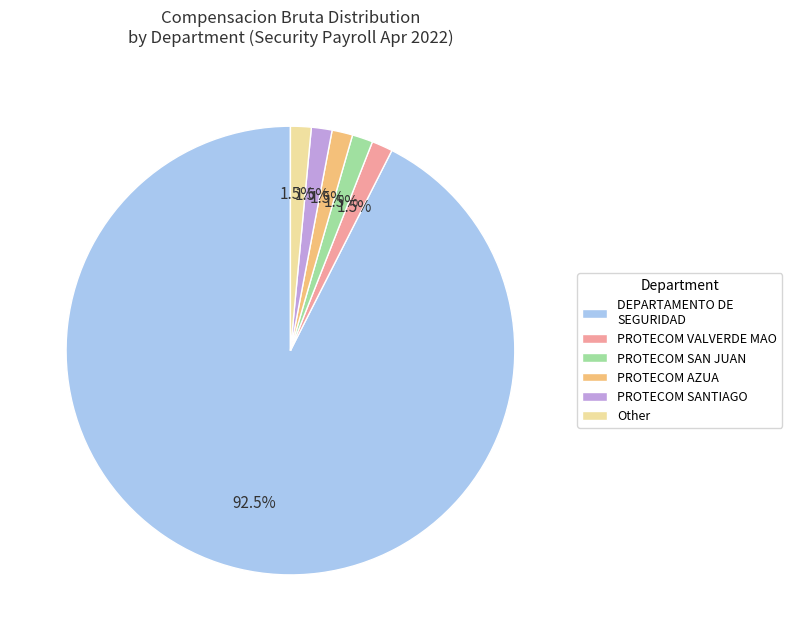

Do DEPARTAMENTO DE SEGURIDAD and PROTECOM SANTIAGO together represent more than half of the pie?

Yes